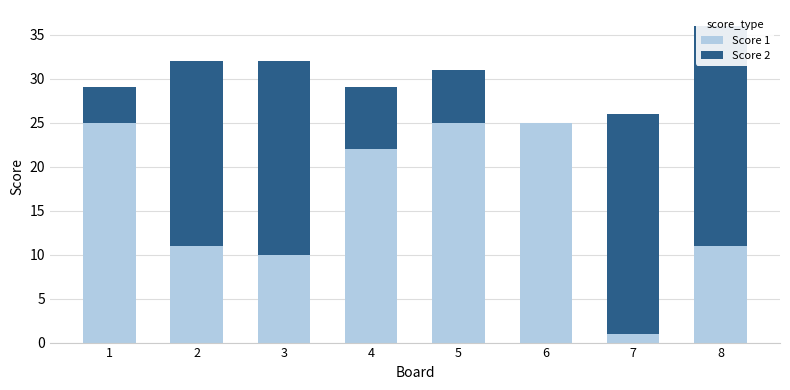

How many groups of bars are there?

8